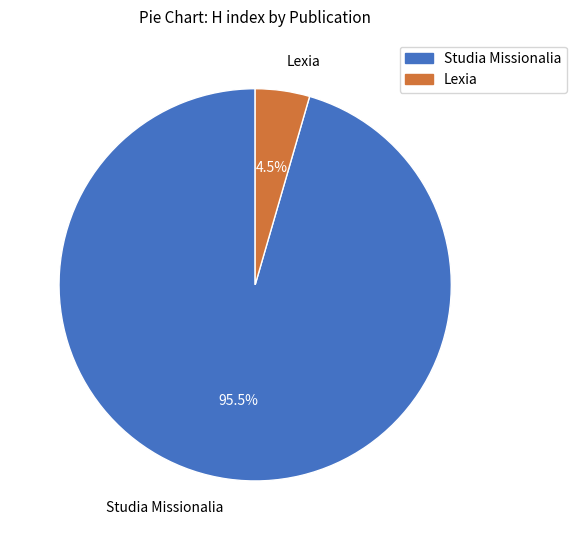

Rank the categories by value from highest to lowest.

Studia Missionalia, Lexia